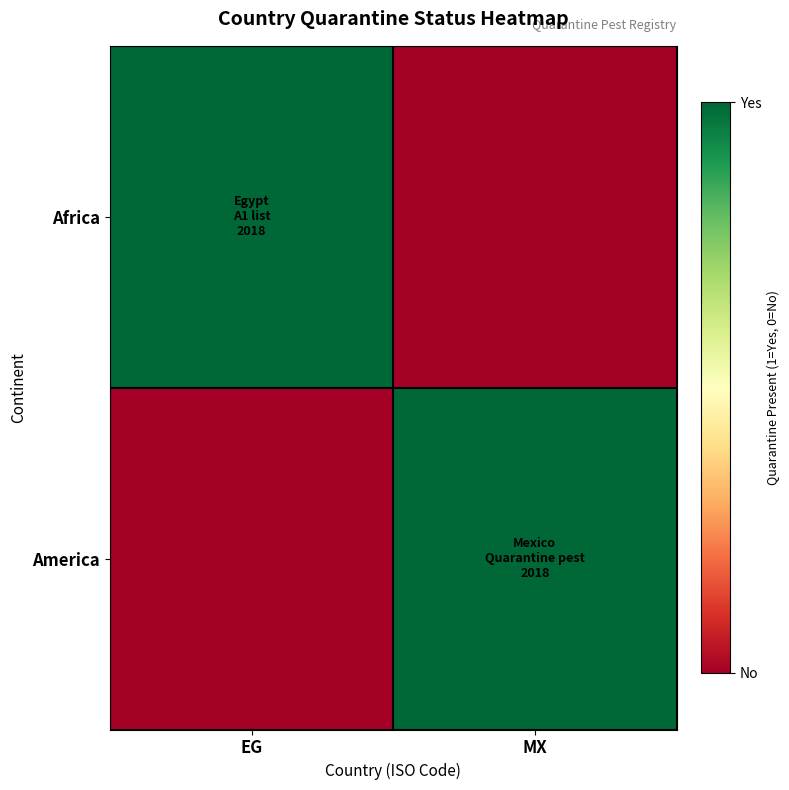

What is the greatest value displayed?

1